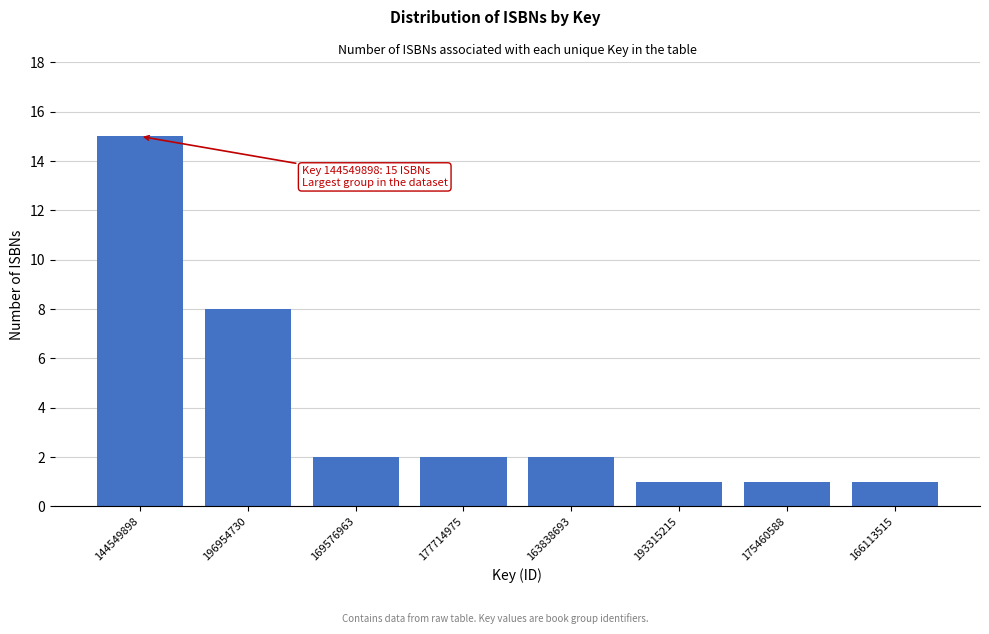

Reading right to left, what are all the values shown in this chart?

1	1	1	2	2	2	8	15